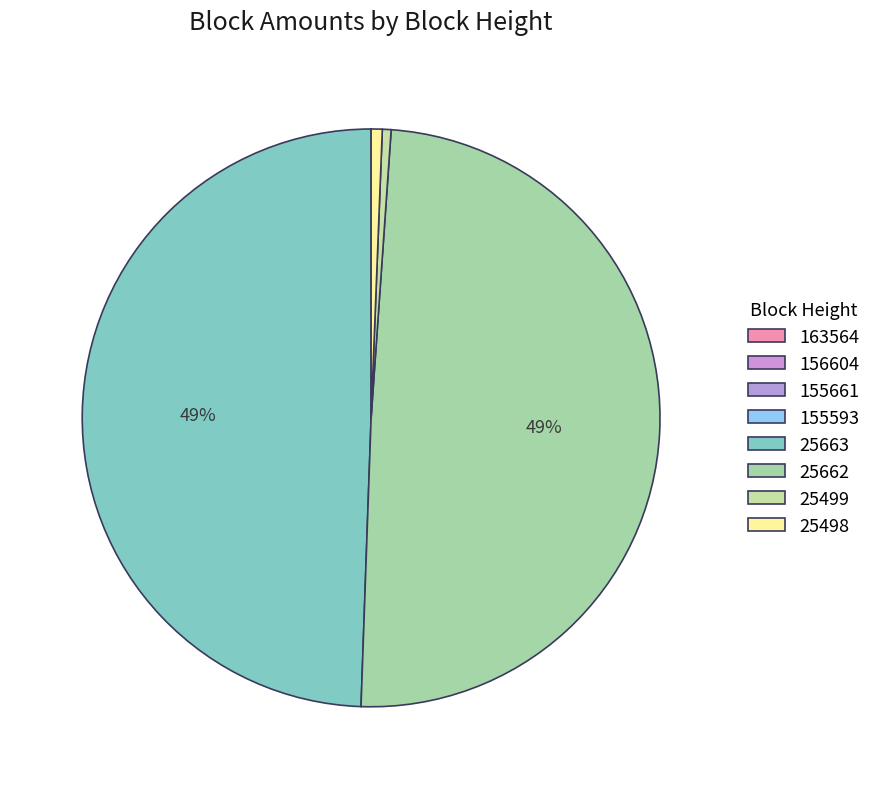

Is it true that 25662 is 49% of the pie?

True